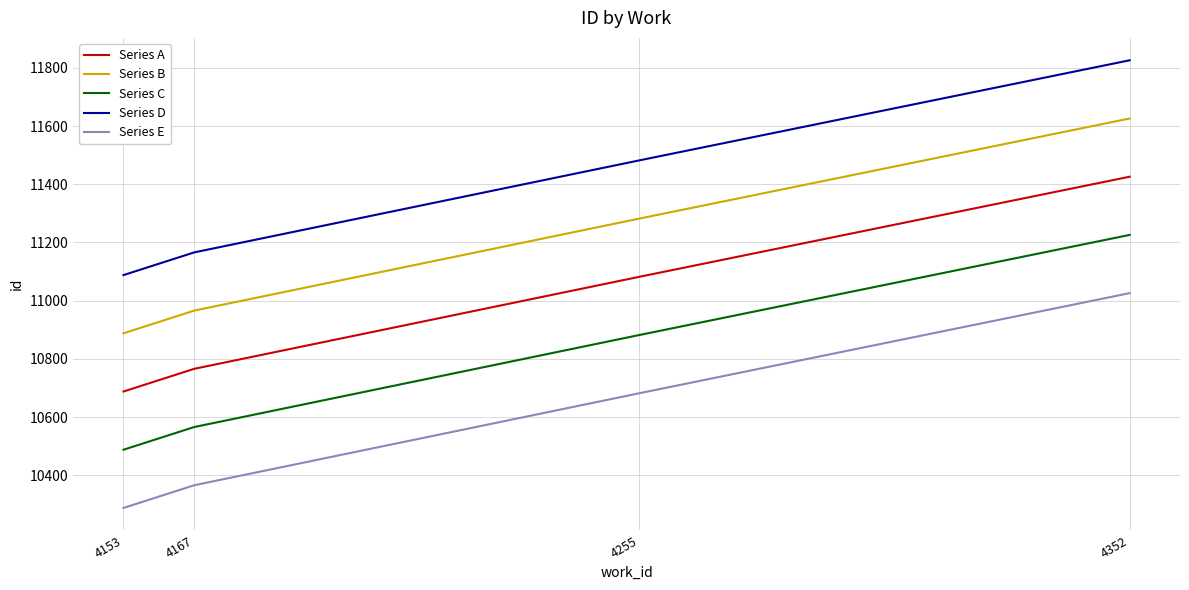

True or false: Series A and Series C cross at least once.

False